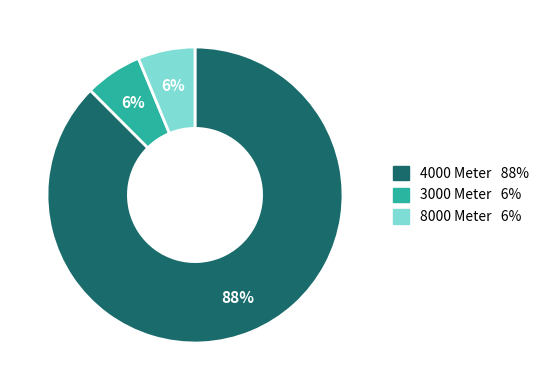

Which has a higher value, 4000 Meter or 8000 Meter?

4000 Meter